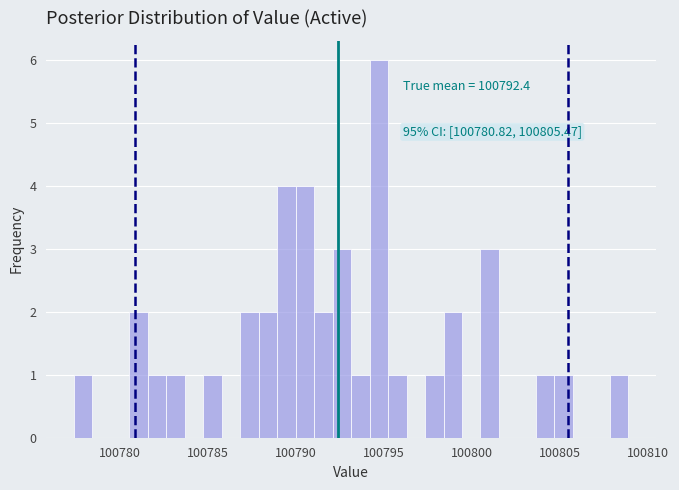

Around what value on the x-axis is the tallest bar? Give the approximate position of its centre, as read against the axis.

100794.5